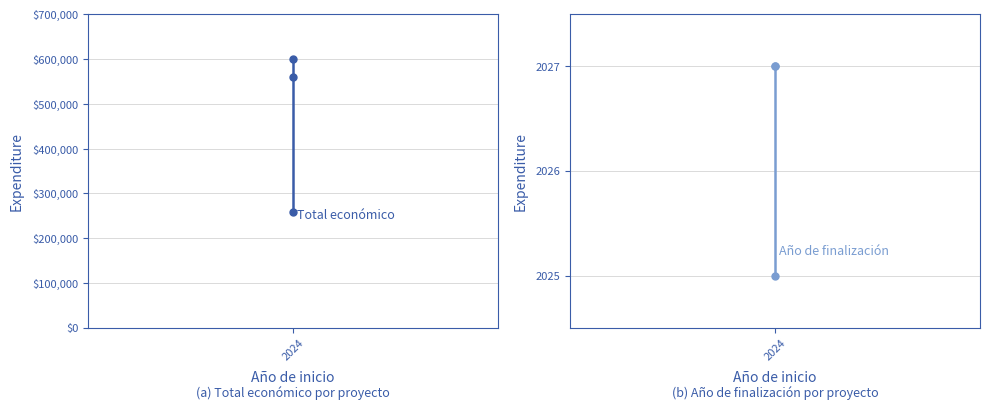

Is it true that Total económico equals 166193 at 2024?

False